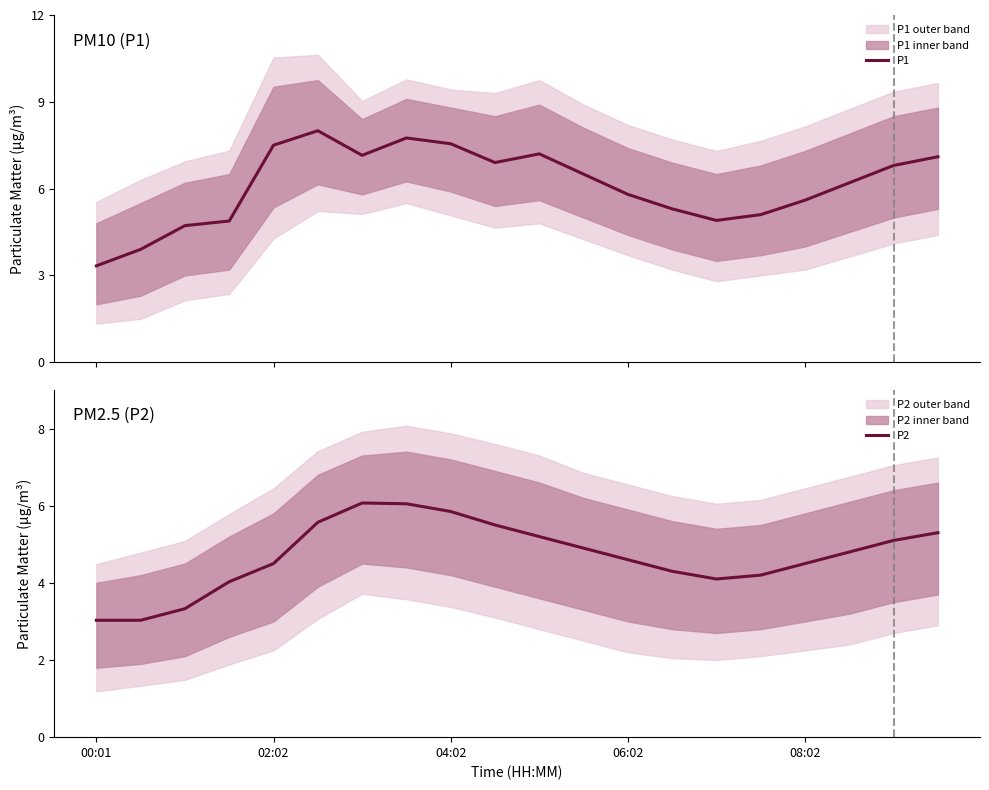

How many interior local valleys does the P2 series have?

1